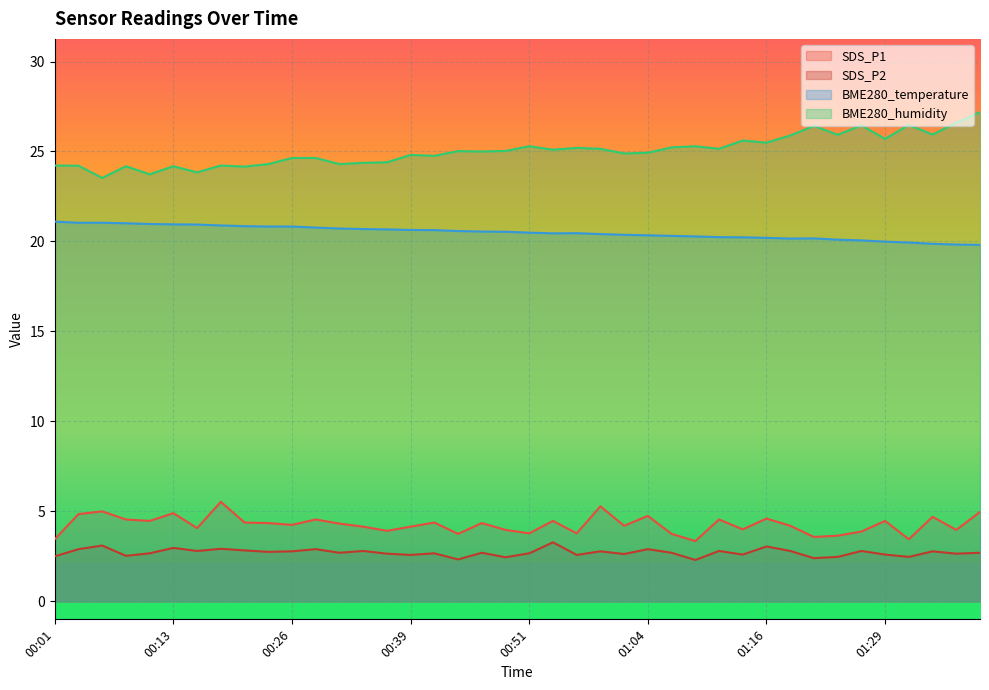

Between 00:44 and 00:01, which is larger?

00:44